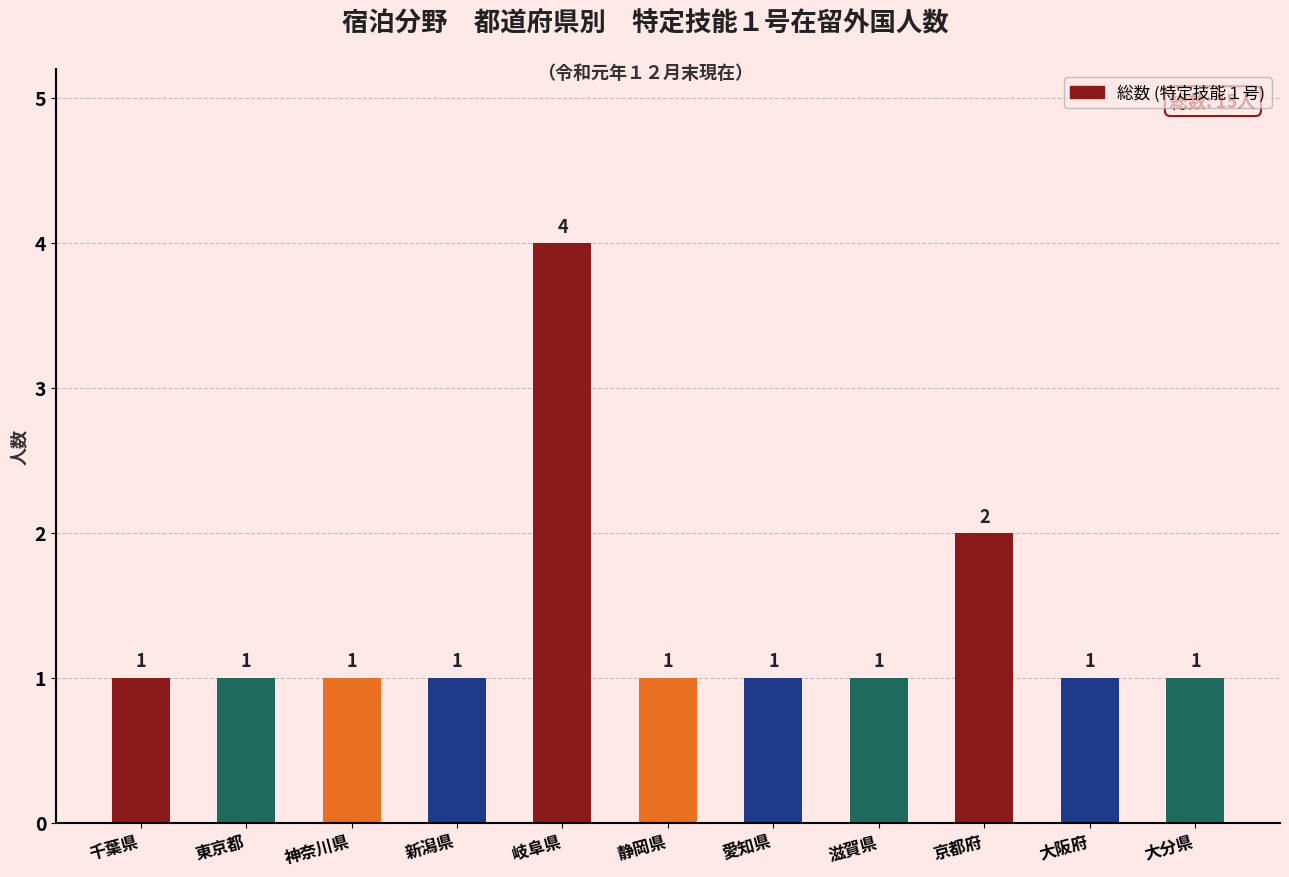

Reading left to right, transcribe all the data shown in this chart.

千葉県=1	東京都=1	神奈川県=1	新潟県=1	岐阜県=4	静岡県=1	愛知県=1	滋賀県=1	京都府=2	大阪府=1	大分県=1